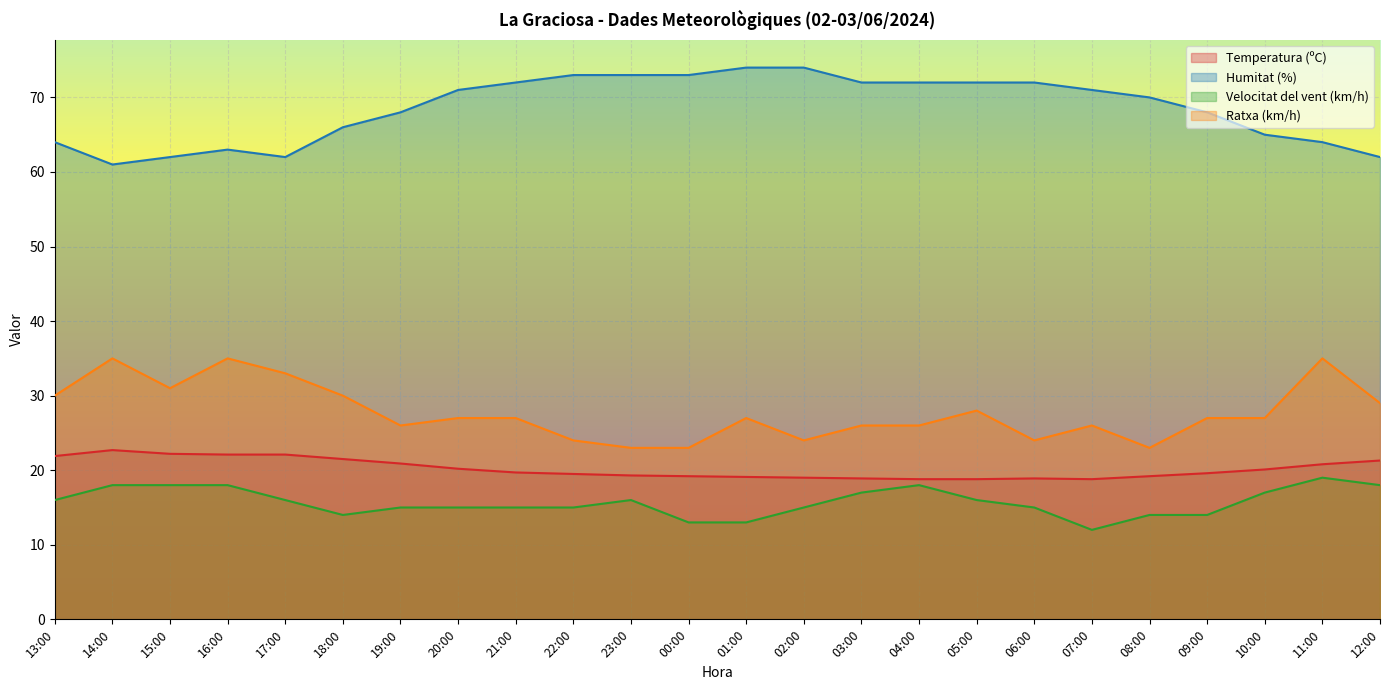

True or false: Temperatura (ºC) has a value of 22.2 at 15:00.

True